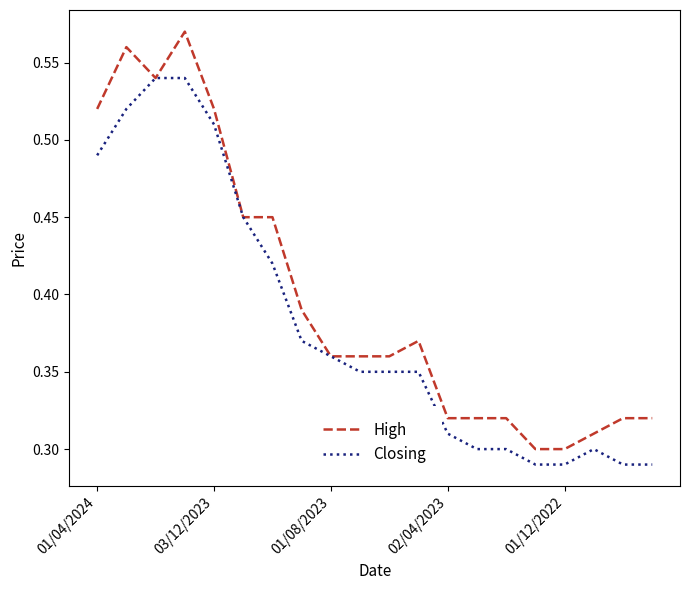

Which series has the widest spread of values?

High